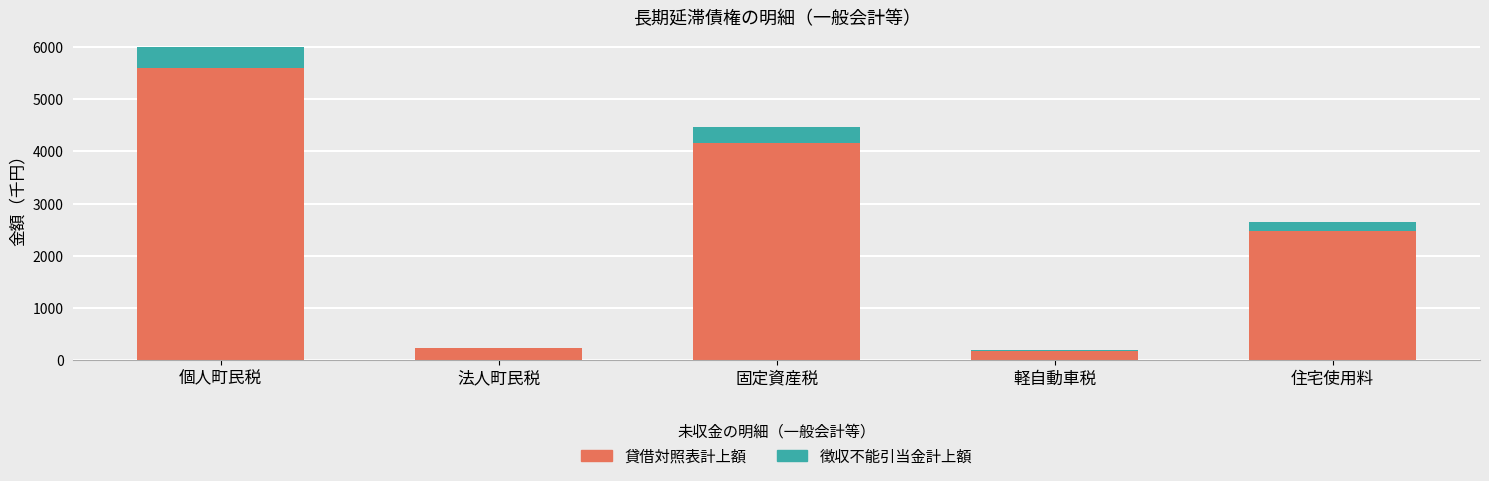

Reading left to right, transcribe the values for 貸借対照表計上額.

個人町民税=5588	法人町民税=227	固定資産税=4163	軽自動車税=182	住宅使用料=2472